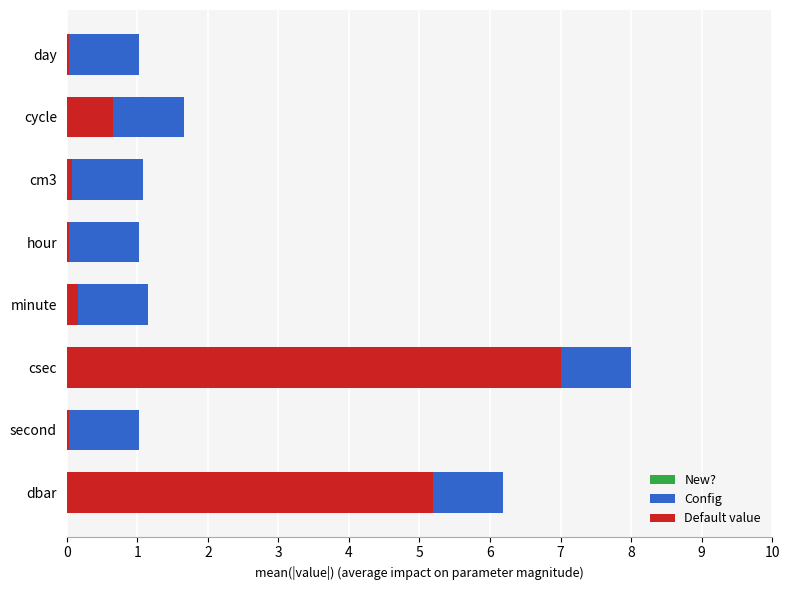

What is the total value across all series at dbar?

6.2